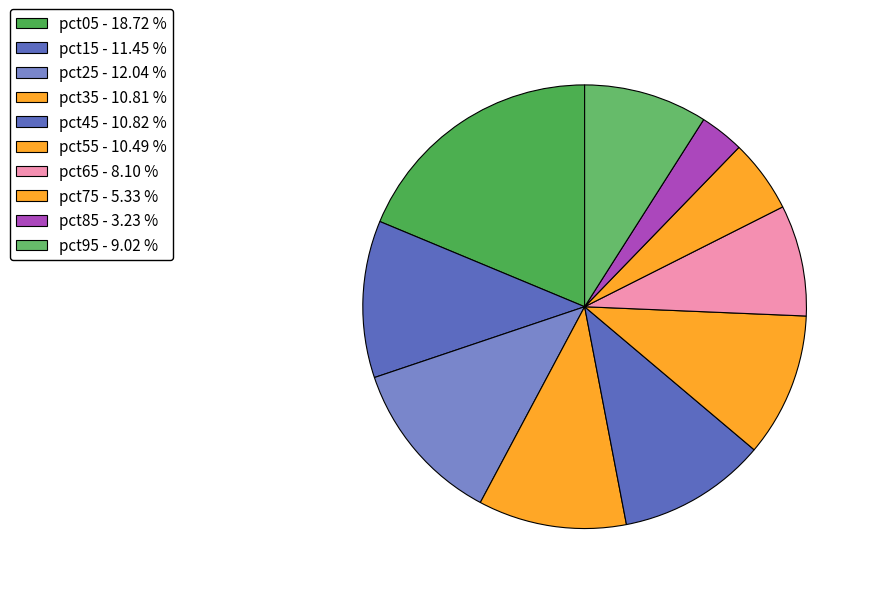

What is the largest slice in the pie chart?

pct05